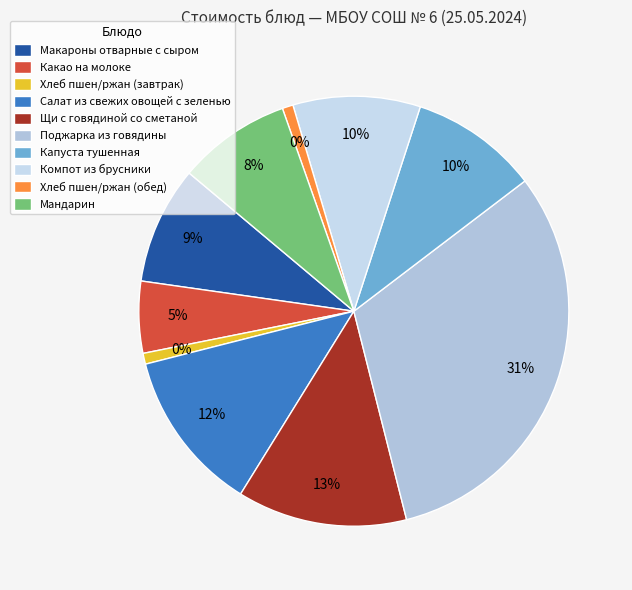

True or false: Макароны отварные с сыром accounts for 1% of the total.

False